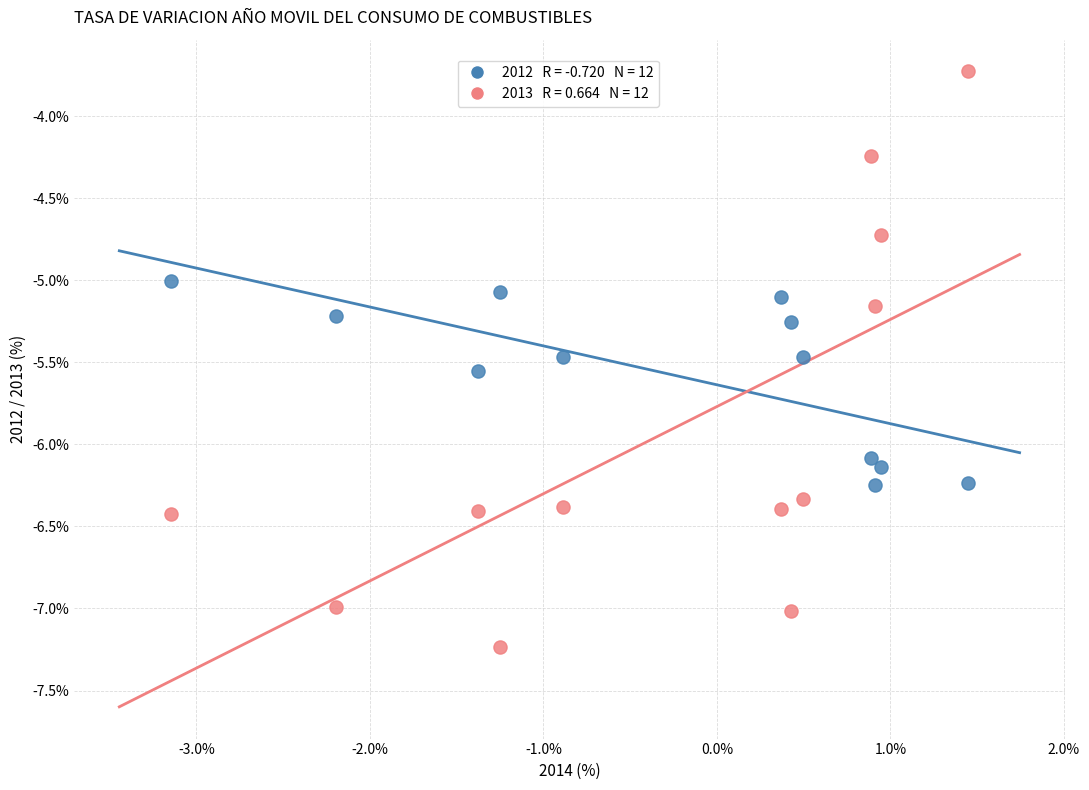

Across all data points, what is the range of X values (max minus min)?

4.6